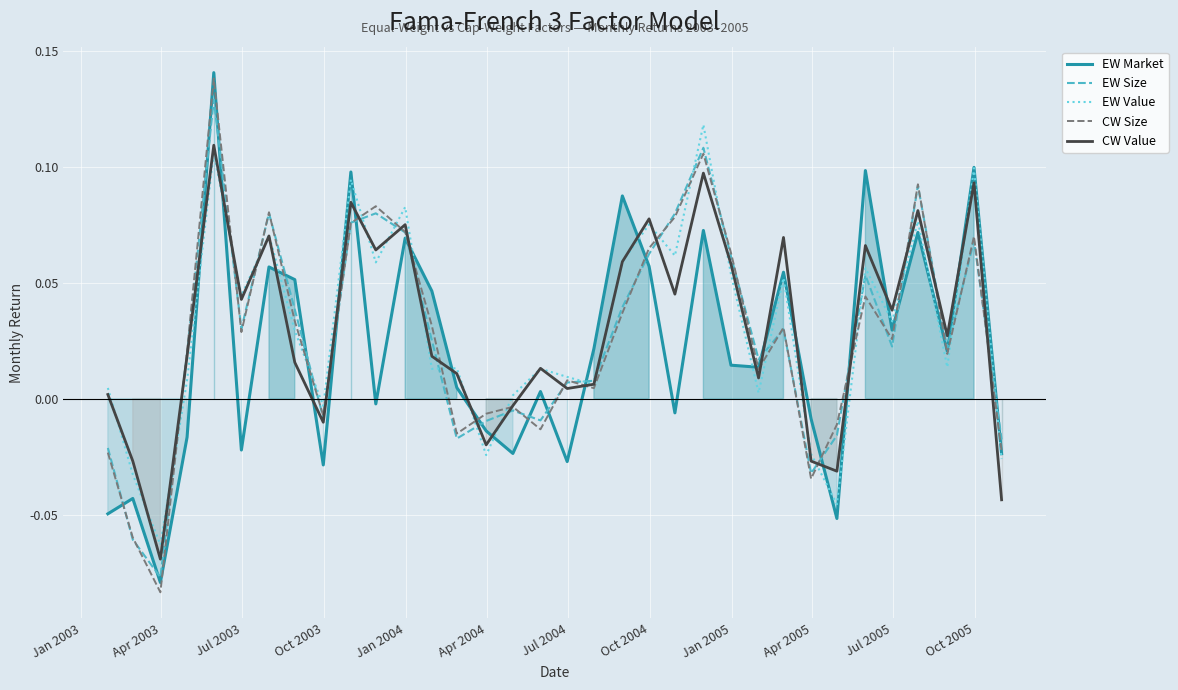

List the series in order of their peak value, lowest first.

CW Value, EW Value, EW Size, CW Size, EW Market